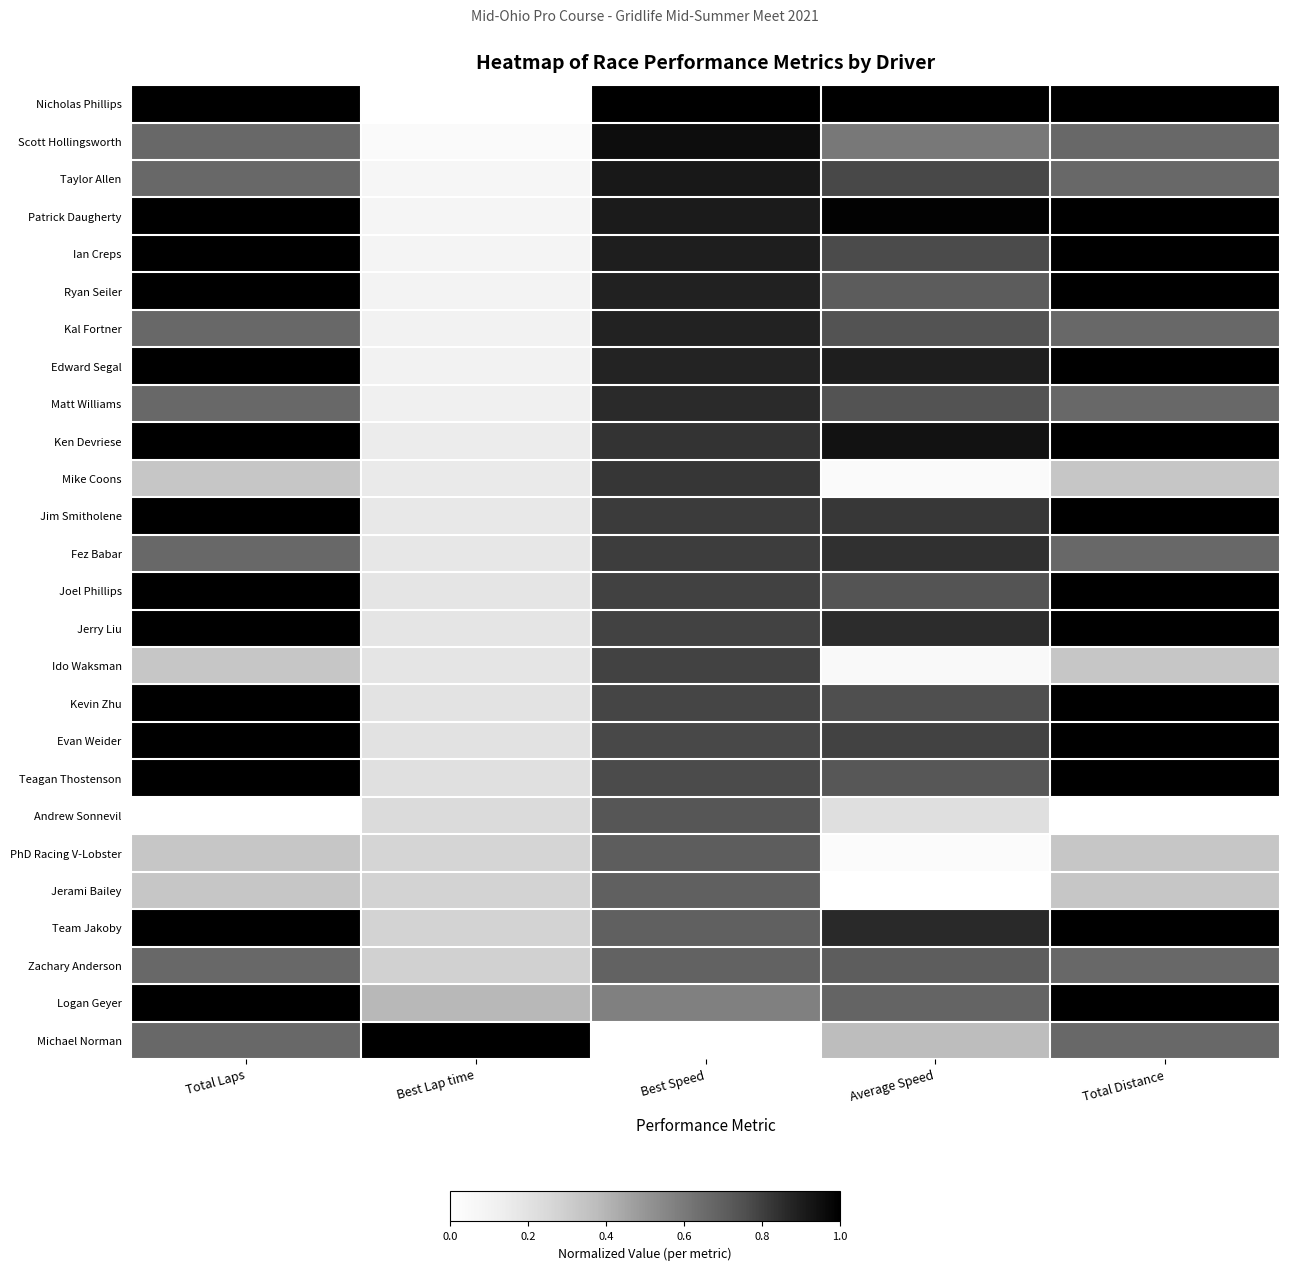

Reading left to right, transcribe all the data shown in this chart.

Nicholas Phillips: Total Laps=1.0	Best Lap time=0.0	Best Speed=1.0	Average Speed=1.0	Total Distance=1.0
Scott Hollingsworth: Total Laps=0.7	Best Lap time=0.0	Best Speed=1.0	Average Speed=0.6	Total Distance=0.7
Taylor Allen: Total Laps=0.7	Best Lap time=0.1	Best Speed=0.9	Average Speed=0.8	Total Distance=0.7
Patrick Daugherty: Total Laps=1.0	Best Lap time=0.1	Best Speed=0.9	Average Speed=1.0	Total Distance=1.0
Ian Creps: Total Laps=1.0	Best Lap time=0.1	Best Speed=0.9	Average Speed=0.8	Total Distance=1.0
Ryan Seiler: Total Laps=1.0	Best Lap time=0.1	Best Speed=0.9	Average Speed=0.7	Total Distance=1.0
Kal Fortner: Total Laps=0.7	Best Lap time=0.1	Best Speed=0.9	Average Speed=0.7	Total Distance=0.7
Edward Segal: Total Laps=1.0	Best Lap time=0.1	Best Speed=0.9	Average Speed=0.9	Total Distance=1.0
Matt Williams: Total Laps=0.7	Best Lap time=0.1	Best Speed=0.9	Average Speed=0.7	Total Distance=0.7
Ken Devriese: Total Laps=1.0	Best Lap time=0.1	Best Speed=0.8	Average Speed=0.9	Total Distance=1.0
Mike Coons: Total Laps=0.3	Best Lap time=0.2	Best Speed=0.8	Average Speed=0.0	Total Distance=0.3
Jim Smitholene: Total Laps=1.0	Best Lap time=0.2	Best Speed=0.8	Average Speed=0.8	Total Distance=1.0
Fez Babar: Total Laps=0.7	Best Lap time=0.2	Best Speed=0.8	Average Speed=0.8	Total Distance=0.7
Joel Phillips: Total Laps=1.0	Best Lap time=0.2	Best Speed=0.8	Average Speed=0.7	Total Distance=1.0
Jerry Liu: Total Laps=1.0	Best Lap time=0.2	Best Speed=0.8	Average Speed=0.9	Total Distance=1.0
Ido Waksman: Total Laps=0.3	Best Lap time=0.2	Best Speed=0.8	Average Speed=0.0	Total Distance=0.3
Kevin Zhu: Total Laps=1.0	Best Lap time=0.2	Best Speed=0.8	Average Speed=0.8	Total Distance=1.0
Evan Weider: Total Laps=1.0	Best Lap time=0.2	Best Speed=0.8	Average Speed=0.8	Total Distance=1.0
Teagan Thostenson: Total Laps=1.0	Best Lap time=0.2	Best Speed=0.8	Average Speed=0.7	Total Distance=1.0
Andrew Sonnevil: Total Laps=0.0	Best Lap time=0.2	Best Speed=0.7	Average Speed=0.2	Total Distance=0.0
PhD Racing V-Lobster: Total Laps=0.3	Best Lap time=0.3	Best Speed=0.7	Average Speed=0.0	Total Distance=0.3
Jerami Bailey: Total Laps=0.3	Best Lap time=0.3	Best Speed=0.7	Average Speed=0.0	Total Distance=0.3
Team Jakoby: Total Laps=1.0	Best Lap time=0.3	Best Speed=0.7	Average Speed=0.9	Total Distance=1.0
Zachary Anderson: Total Laps=0.7	Best Lap time=0.3	Best Speed=0.7	Average Speed=0.7	Total Distance=0.7
Logan Geyer: Total Laps=1.0	Best Lap time=0.4	Best Speed=0.6	Average Speed=0.7	Total Distance=1.0
Michael Norman: Total Laps=0.7	Best Lap time=1.0	Best Speed=0.0	Average Speed=0.4	Total Distance=0.7